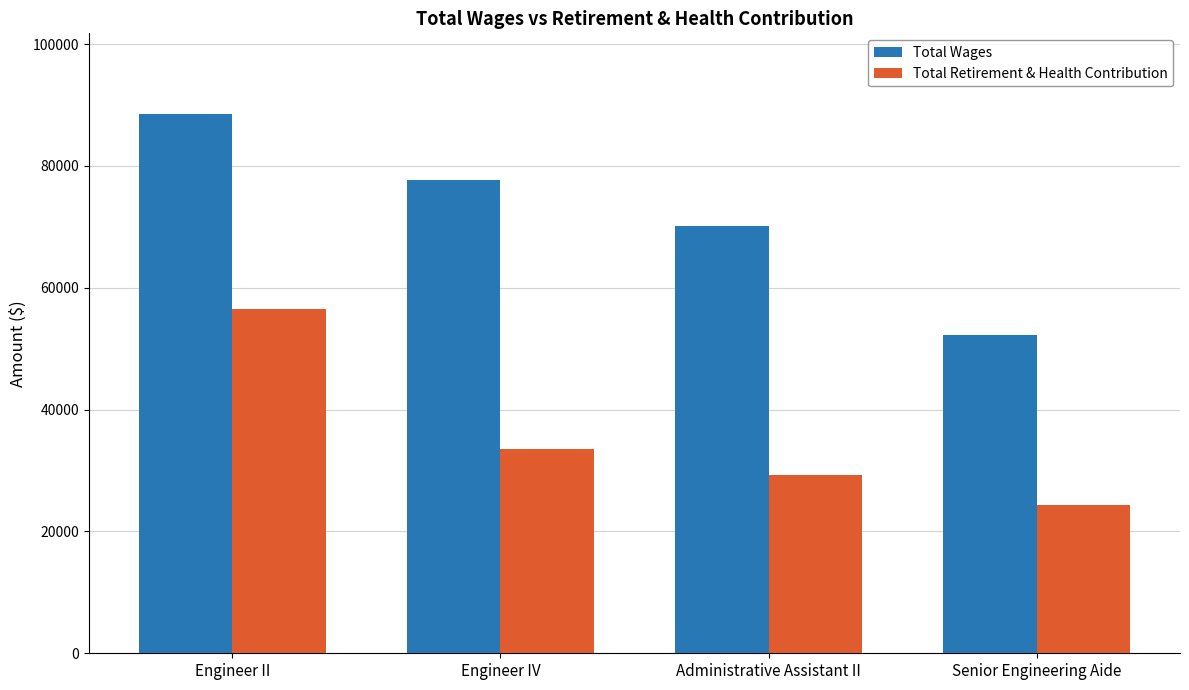

Reading left to right, transcribe all the data shown in this chart.

Total Wages: Engineer II=88504	Engineer IV=77649	Administrative Assistant II=70194	Senior Engineering Aide=52304
Total Retirement & Health Contribution: Engineer II=56501	Engineer IV=33486	Administrative Assistant II=29303	Senior Engineering Aide=24418